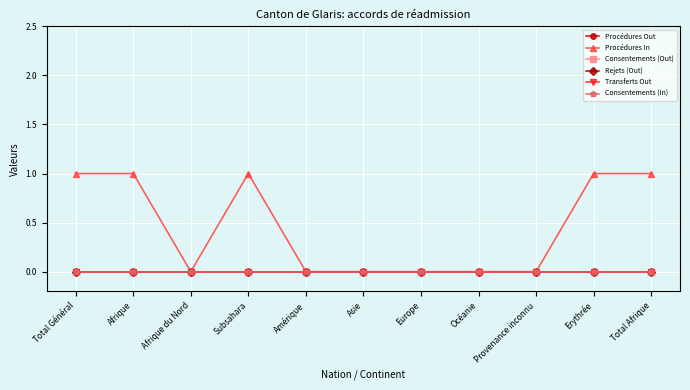

Reading right to left, list all the values displayed in this chart.

Procédures Out: 0	0	0	0	0	0	0	0	0	0	0
Procédures In: 1	1	0	0	0	0	0	1	0	1	1
Consentements (Out): 0	0	0	0	0	0	0	0	0	0	0
Rejets (Out): 0	0	0	0	0	0	0	0	0	0	0
Transferts Out: 0	0	0	0	0	0	0	0	0	0	0
Consentements (In): 0	0	0	0	0	0	0	0	0	0	0